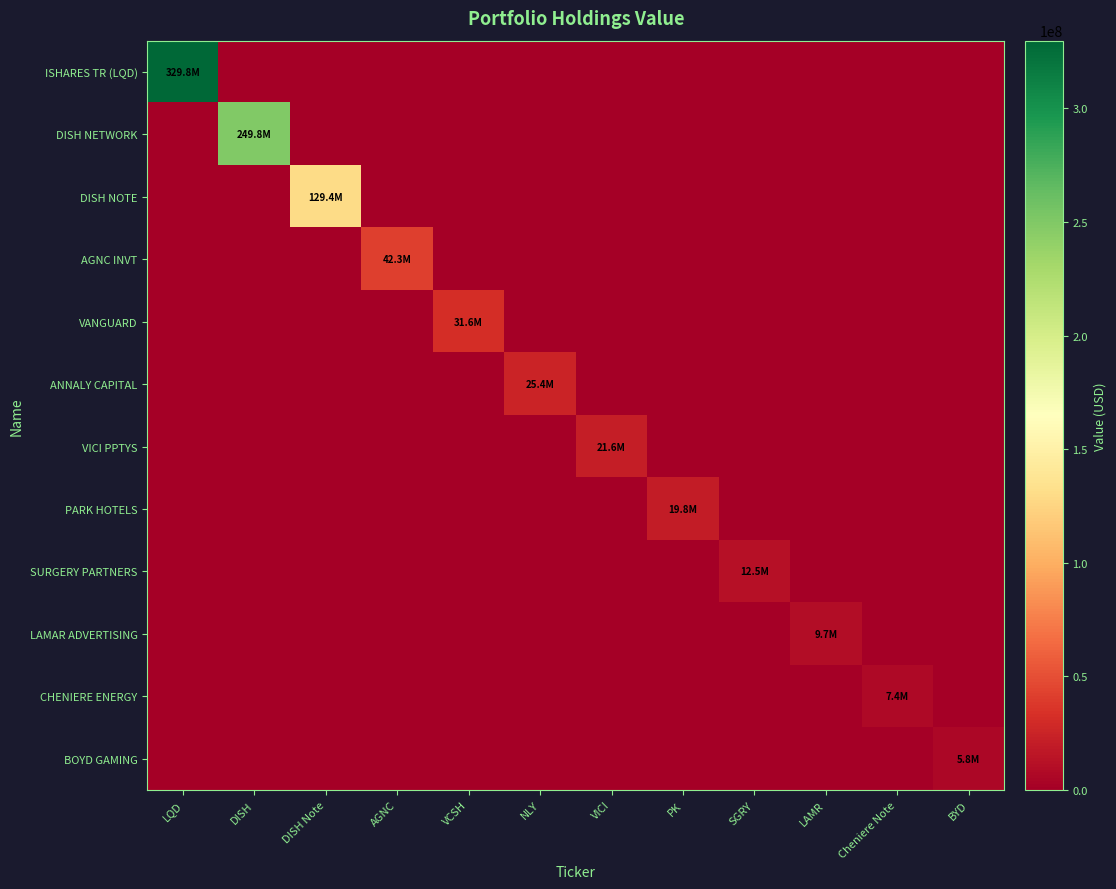

Which series has the largest total across all categories?

ISHARES TR (LQD)